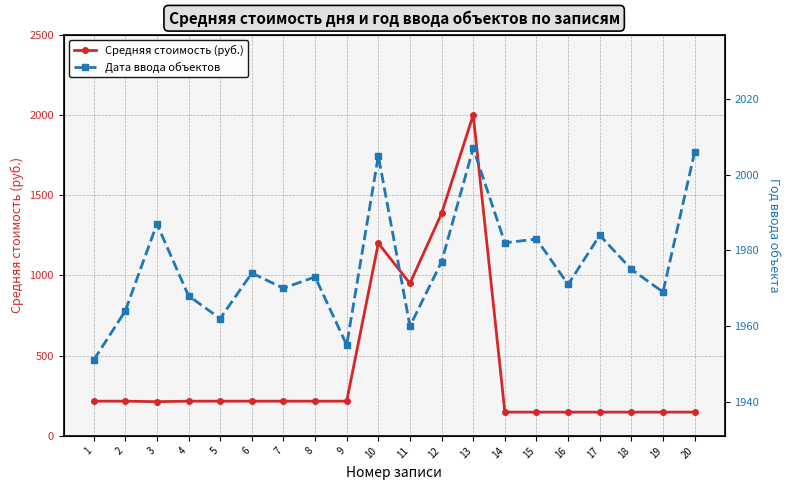

What is the total value across all series at 17?

2132.0